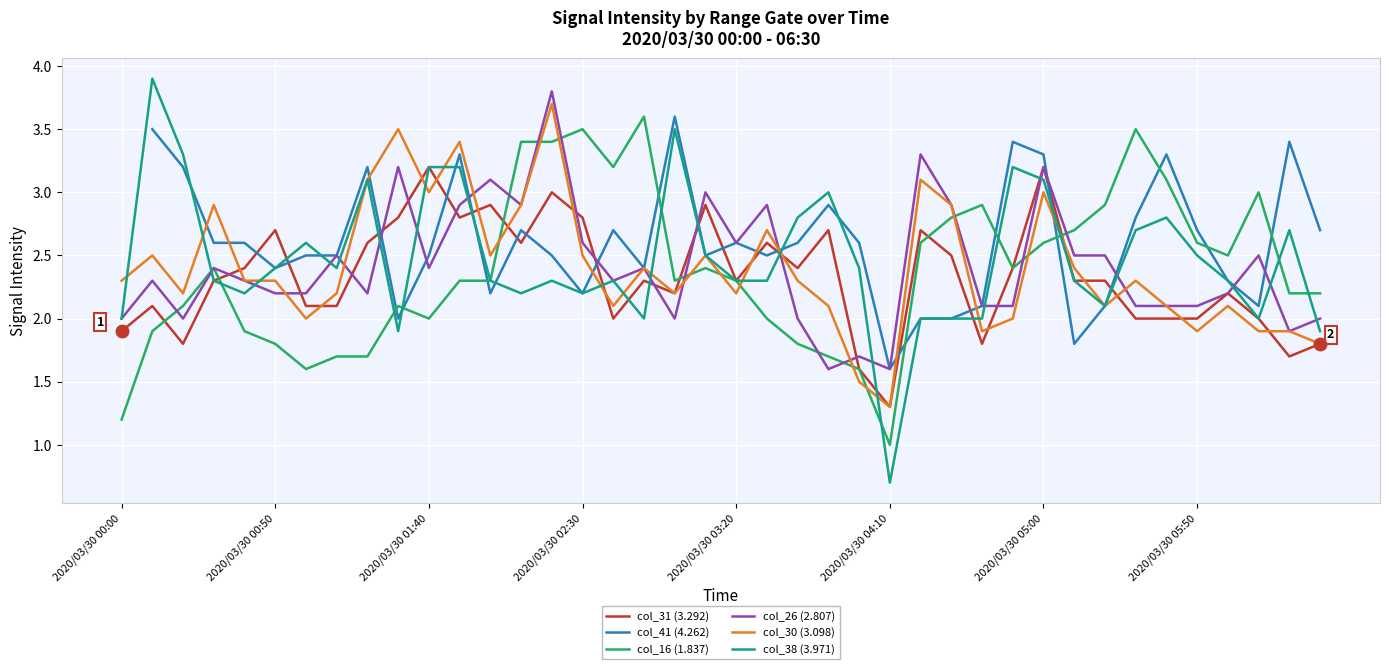

How many lines are shown in the chart?

6